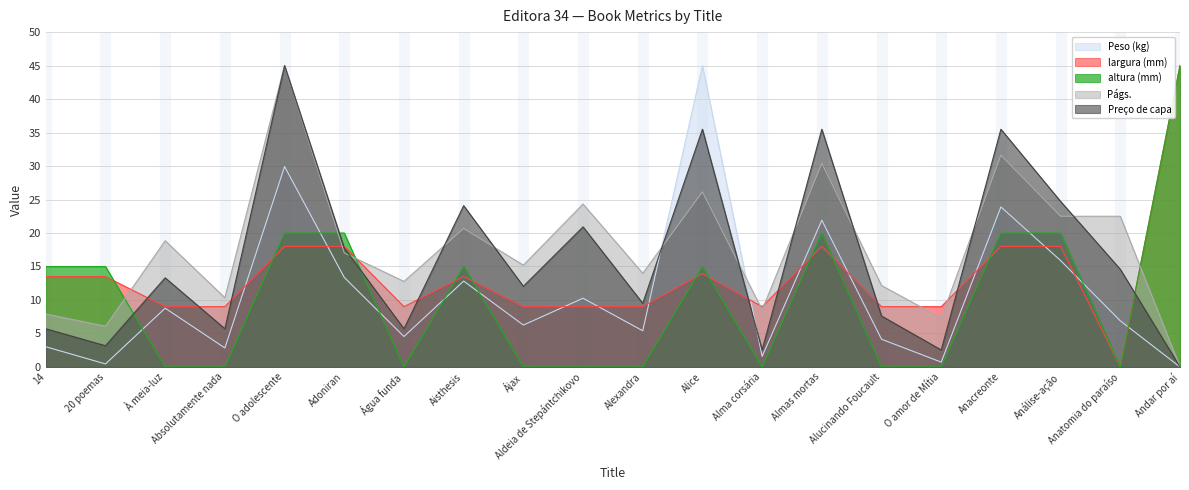

Rank the series by their maximum value, from lowest to highest.

Peso (kg), largura (mm), altura (mm), Págs., Preço de capa